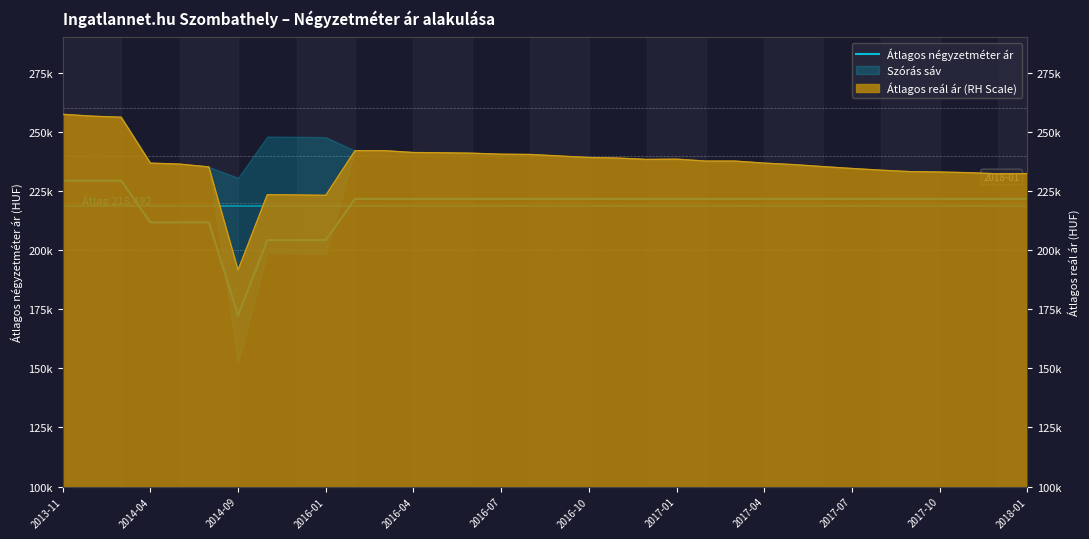

What is the sum of the values at 2018-01 and 2017-01?

443332